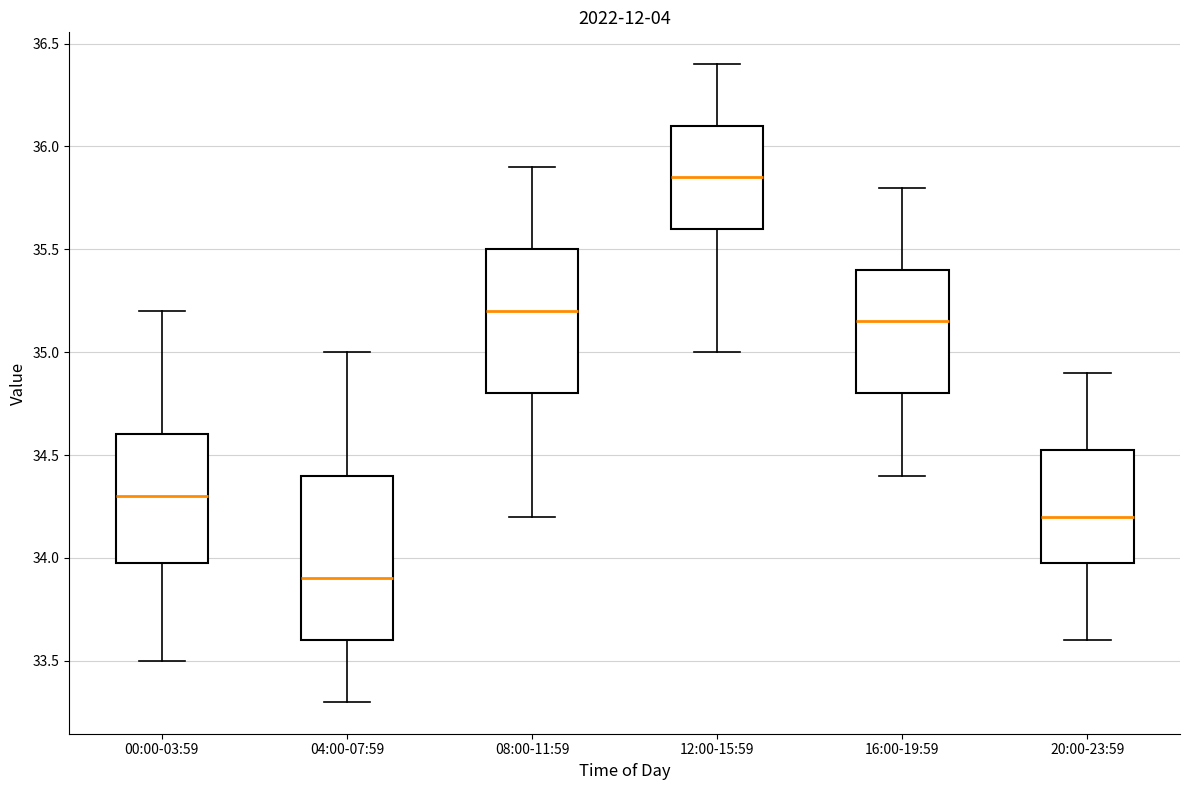

Reading left to right, read every box against the y-axis: the position of its median line, the range the box covers, and the ends of its whiskers. The values are not printed on the chart, so give them approximately, as read against the axis.

00:00-03:59: median 34.30, box 34.00 to 34.60, whiskers 33.50 to 35.20
04:00-07:59: median 33.90, box 33.60 to 34.40, whiskers 33.30 to 35.00
08:00-11:59: median 35.20, box 34.80 to 35.50, whiskers 34.20 to 35.90
12:00-15:59: median 35.85, box 35.60 to 36.10, whiskers 35.00 to 36.40
16:00-19:59: median 35.15, box 34.80 to 35.40, whiskers 34.40 to 35.80
20:00-23:59: median 34.20, box 34.00 to 34.55, whiskers 33.60 to 34.90